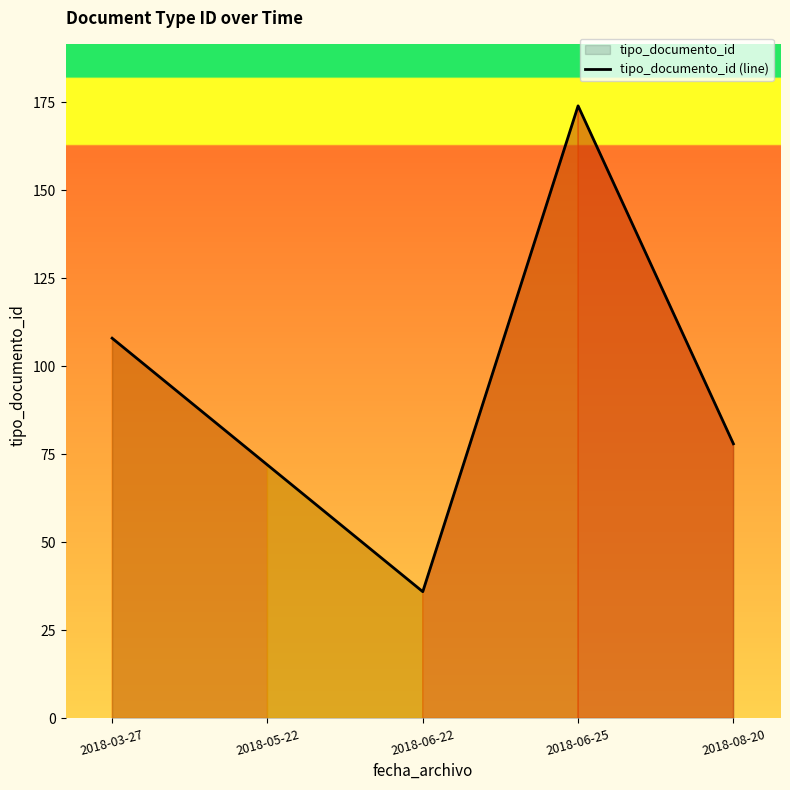

Count the number of data series in this chart.

1